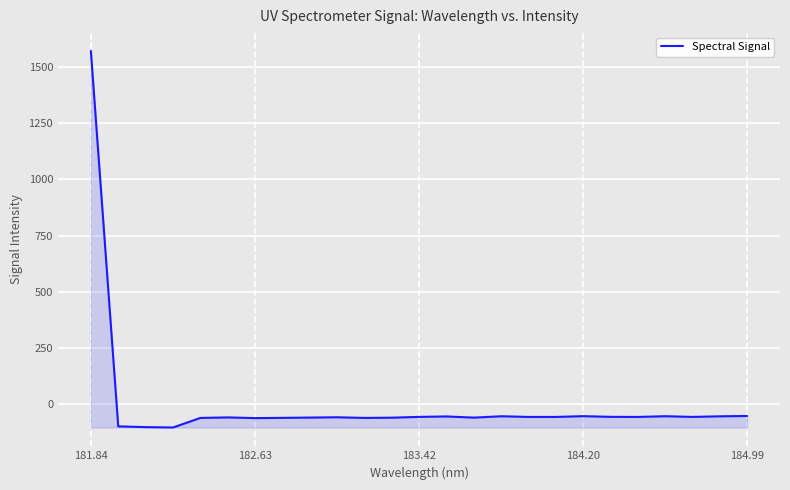

What is the minimum value shown in the chart?

-102.2